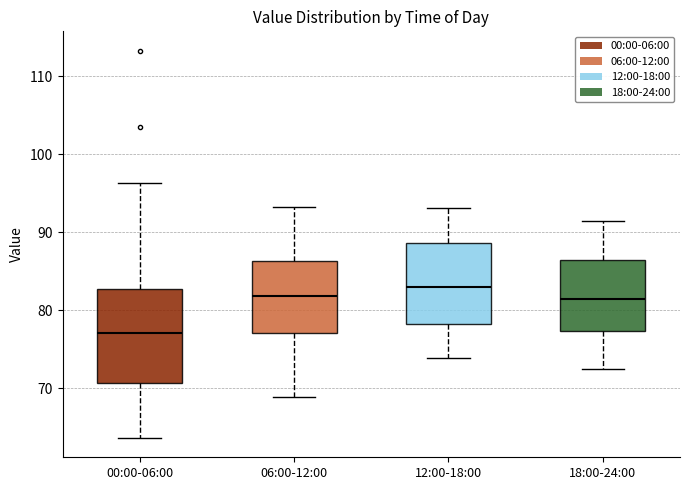

Which box has the highest median line?

12:00-18:00